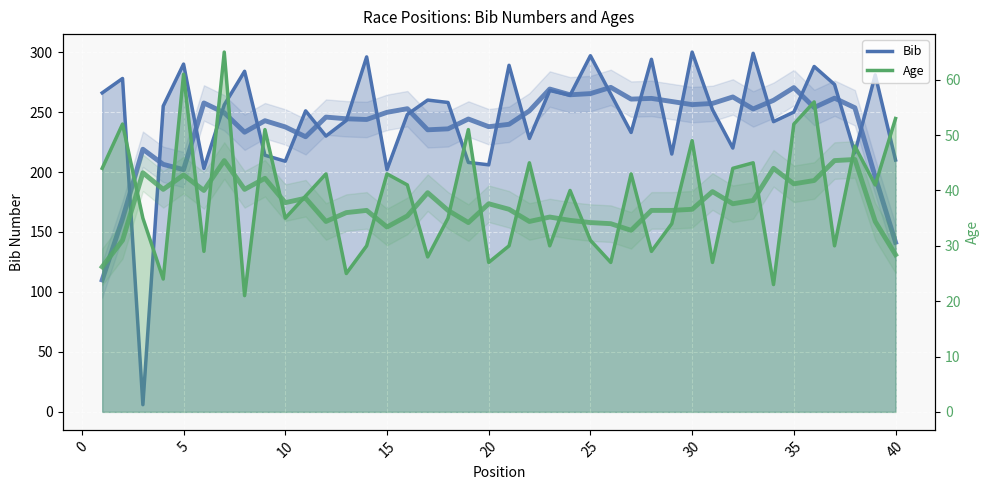

At which label does Age first exceed 40?

1